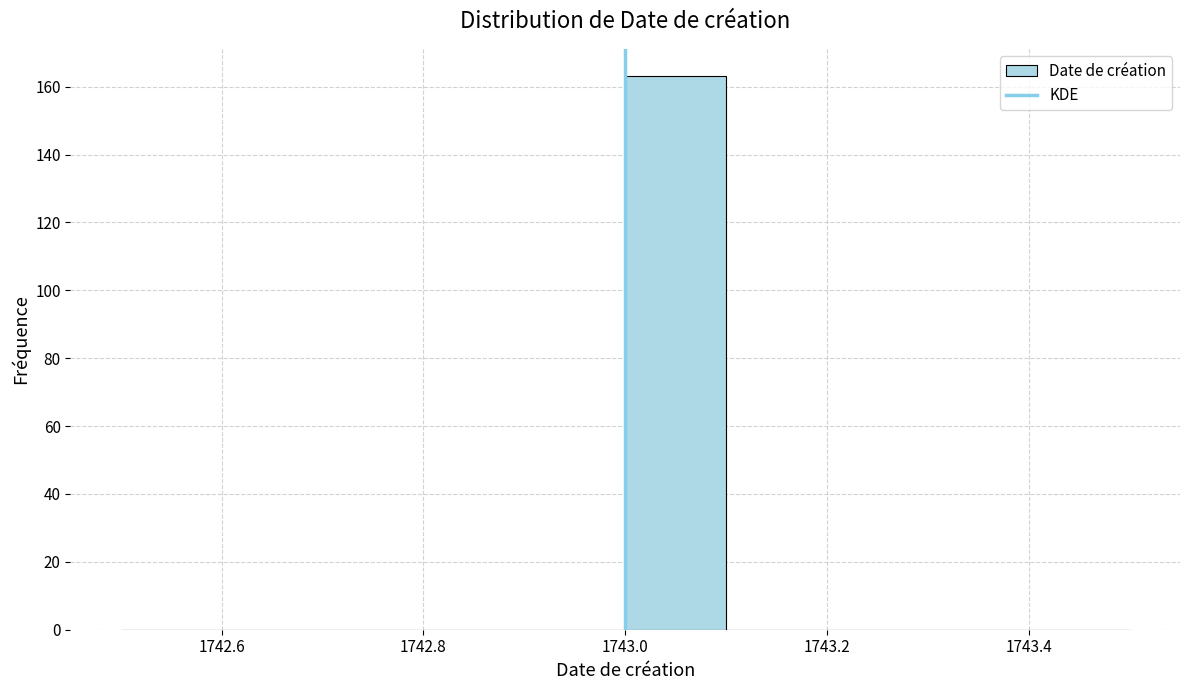

Reading left to right, list every bar in this chart as the range it spans on the x-axis followed by its height. The values are not printed on the chart, so give them approximately, as read against the axis.

1742.5 to 1742.6: 0
1742.6 to 1742.7: 0
1742.7 to 1742.8: 0
1742.8 to 1742.9: 0
1742.9 to 1743.0: 0
1743.0 to 1743.1: 164
1743.1 to 1743.2: 0
1743.2 to 1743.3: 0
1743.3 to 1743.4: 0
1743.4 to 1743.5: 0